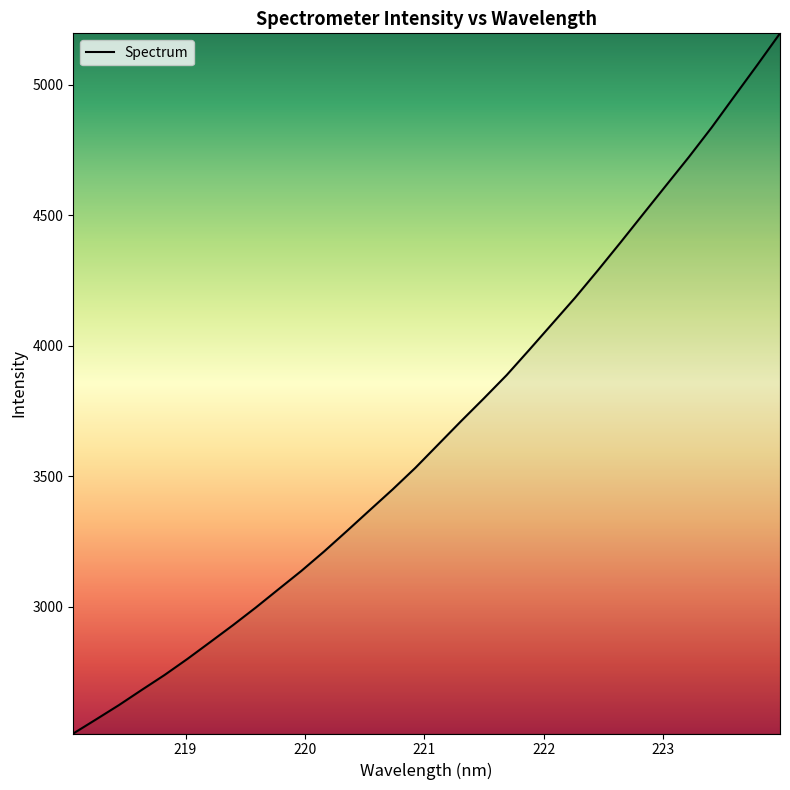

How many categories are shown in the chart?

32